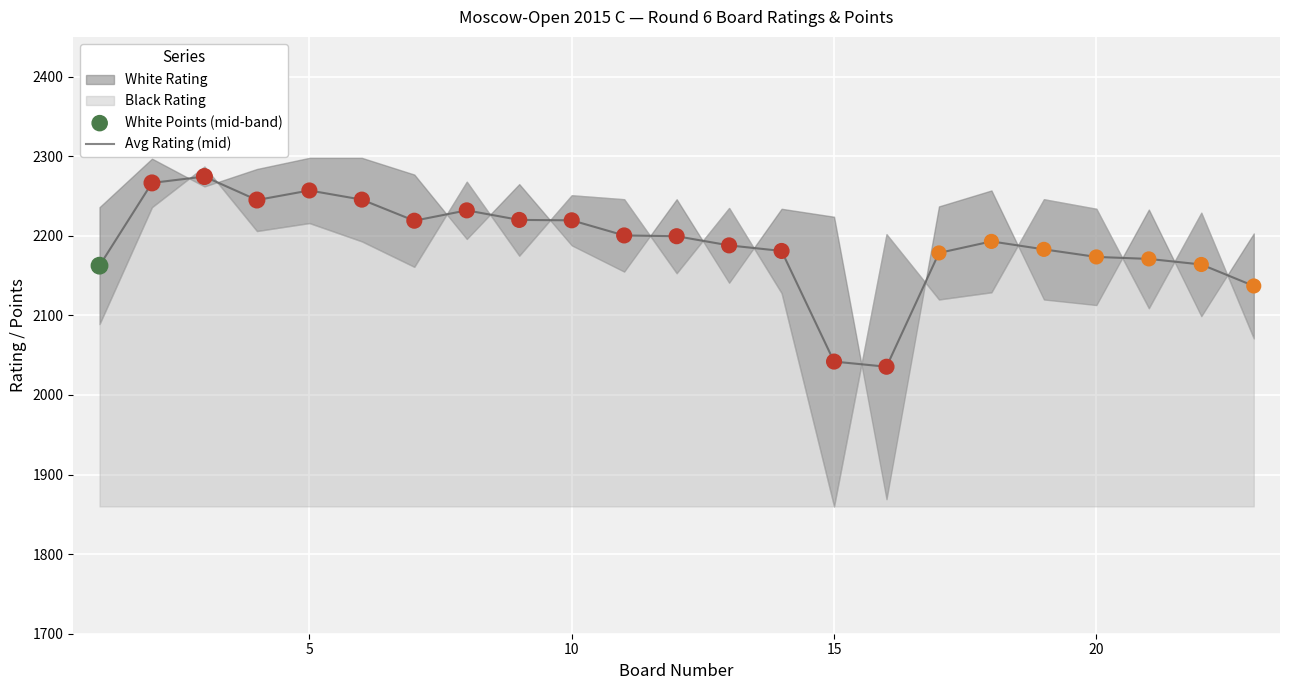

The value of Avg Rating (mid) at 5 is 2257.0. True or false?

True